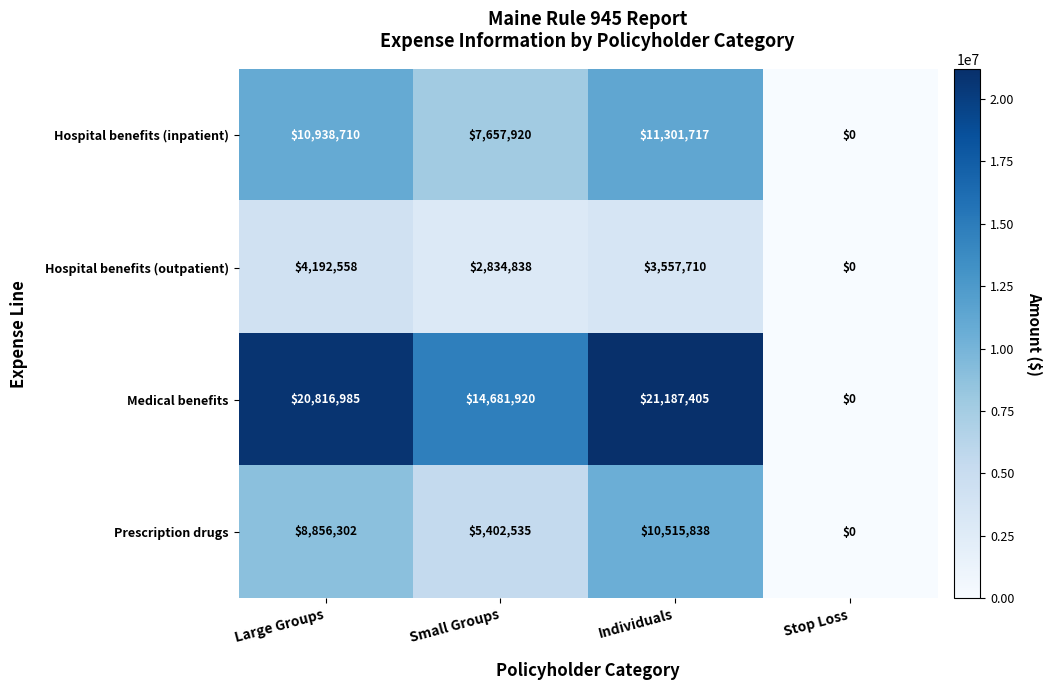

What is the difference between the maximum and minimum values in the Hospital benefits (inpatient) series?

11301717